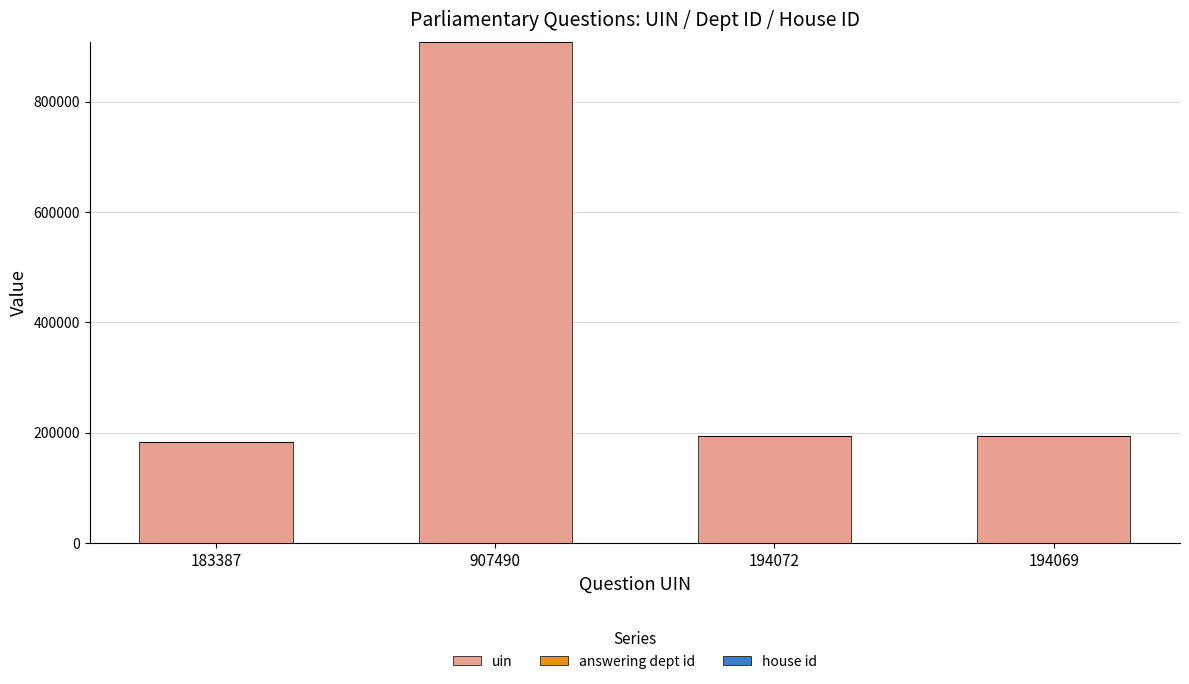

Are the bars grouped side by side (vs. stacked)?

No